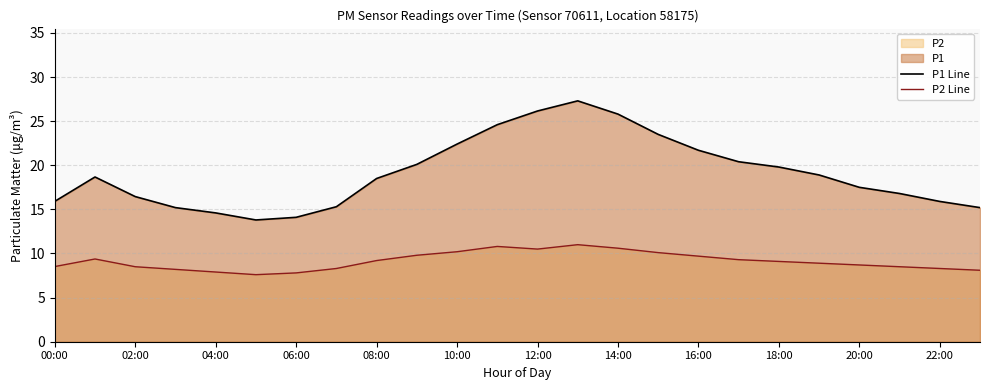

True or false: P2 Line has more than 1 points higher than both neighbors.

True